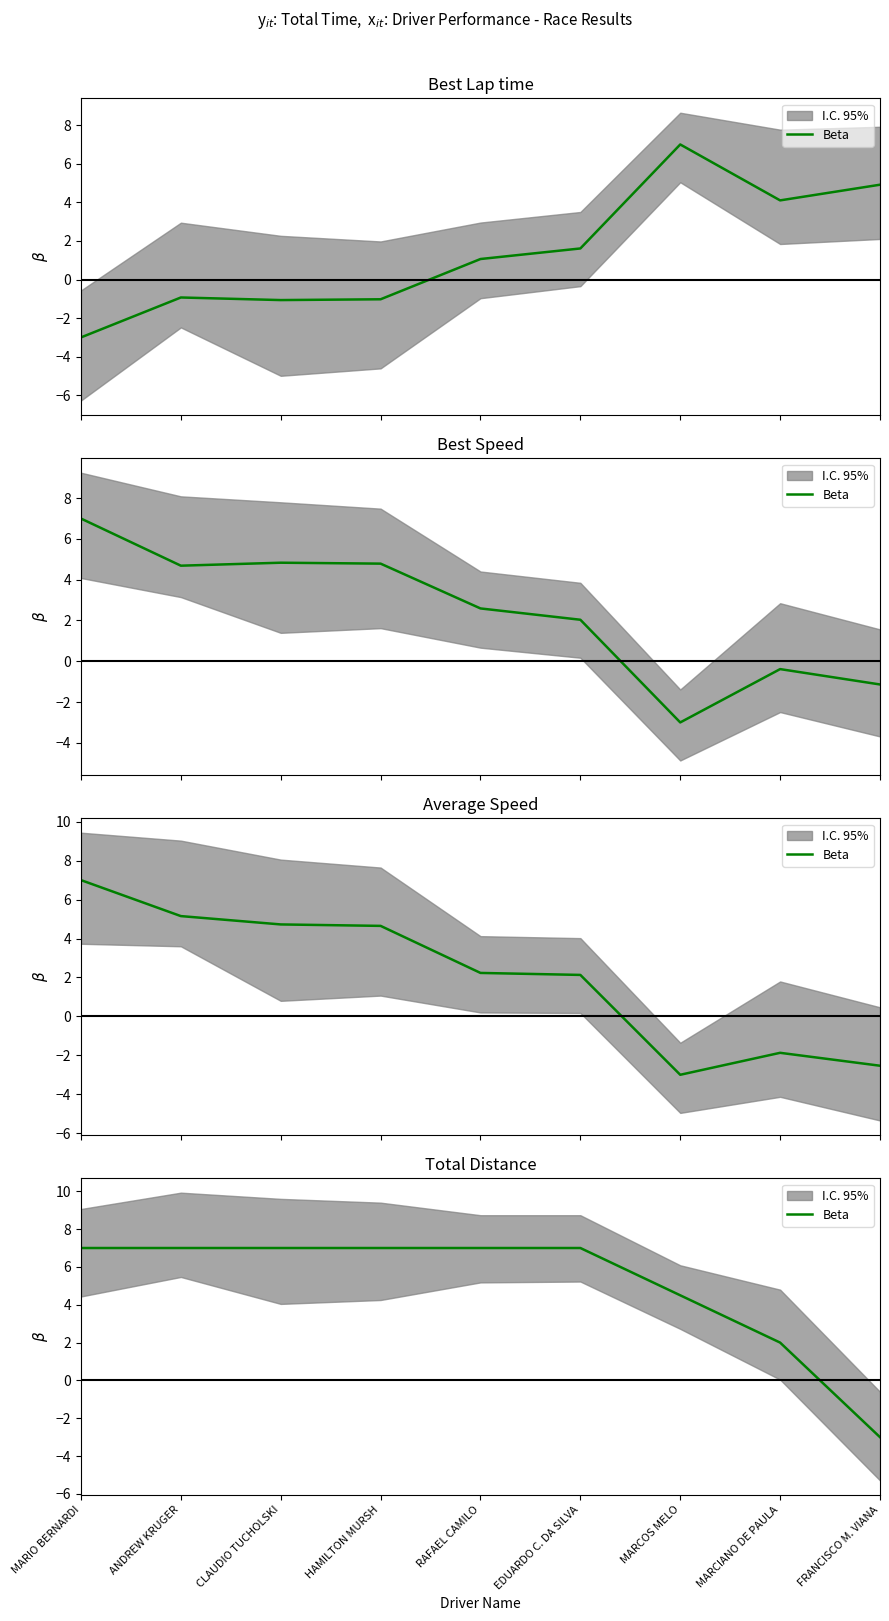

True or false: the data has more than 2 interior local peaks.

False